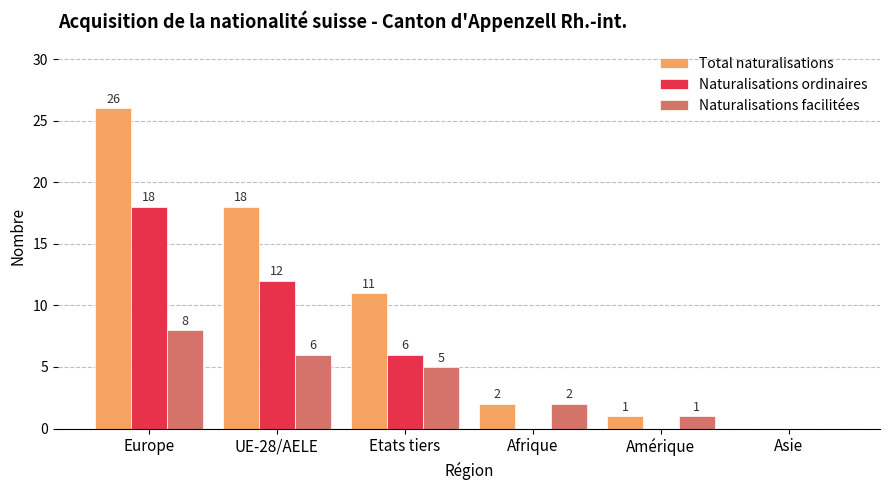

Is the value of Total naturalisations at Amérique greater than the value of Naturalisations ordinaires at Amérique?

Yes